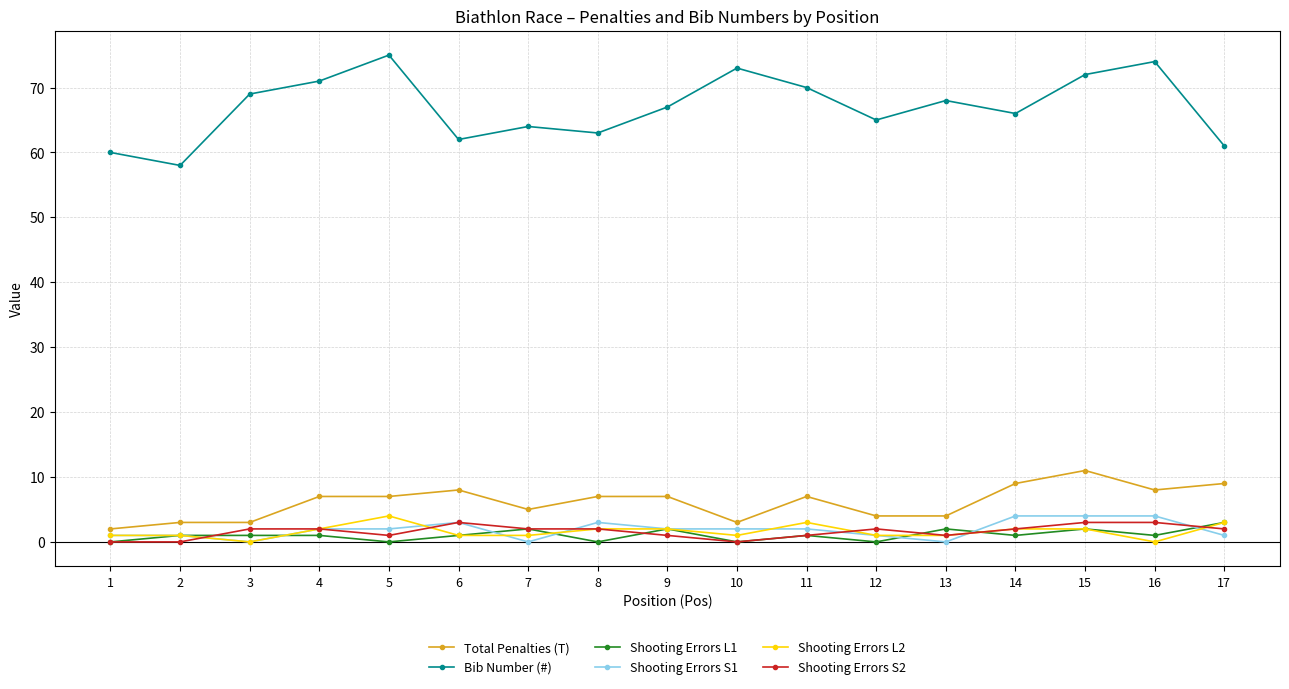

At how many categories does at least one series exceed 46?

17